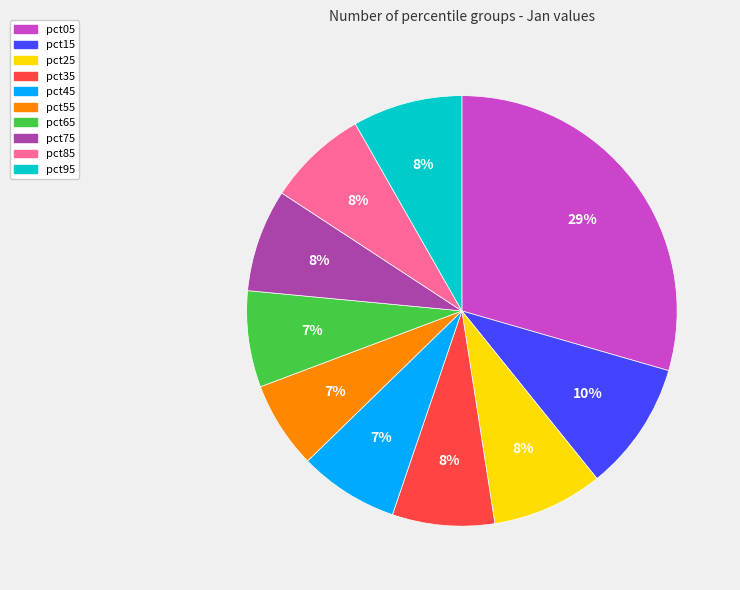

What percentage is the pct15 slice, to the nearest percent?

10%